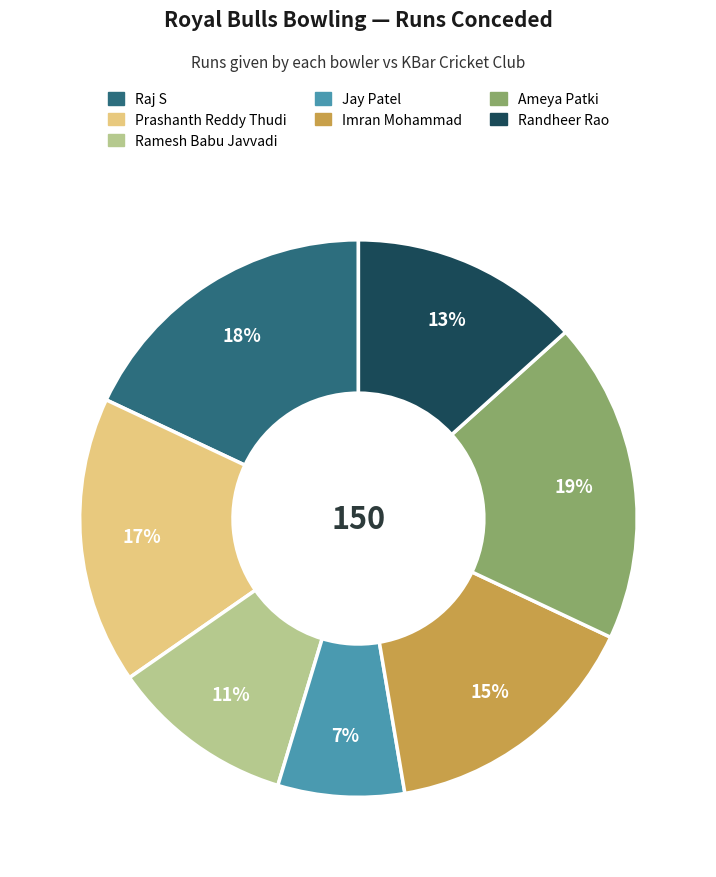

Which category has the biggest portion of the pie?

Ameya Patki